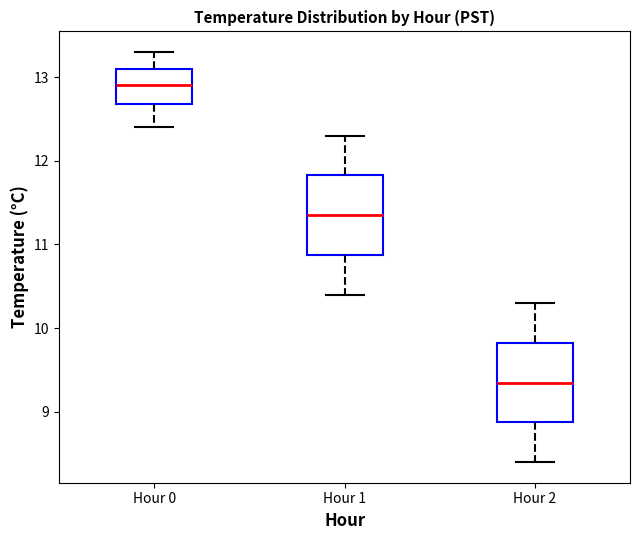

Reading left to right, read every box against the y-axis: the position of its median line, the range the box covers, and the ends of its whiskers. The values are not printed on the chart, so give them approximately, as read against the axis.

Hour 0: median 12.9, box 12.7 to 13.1, whiskers 12.4 to 13.3
Hour 1: median 11.4, box 10.9 to 11.8, whiskers 10.4 to 12.3
Hour 2: median 9.4, box 8.9 to 9.8, whiskers 8.4 to 10.3